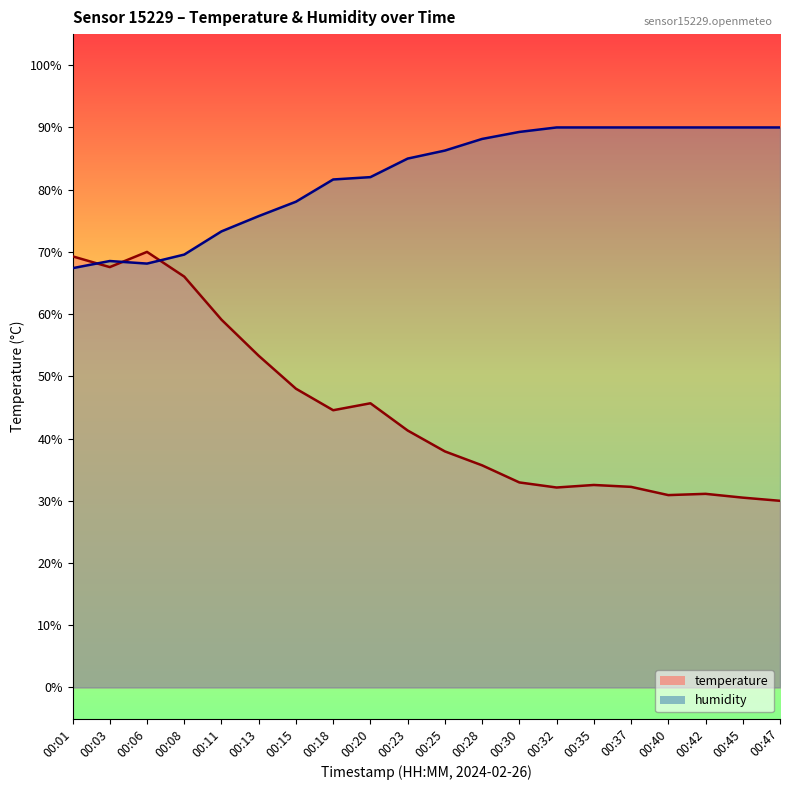

Is it true that humidity equals 47.9 at 00:35?

False